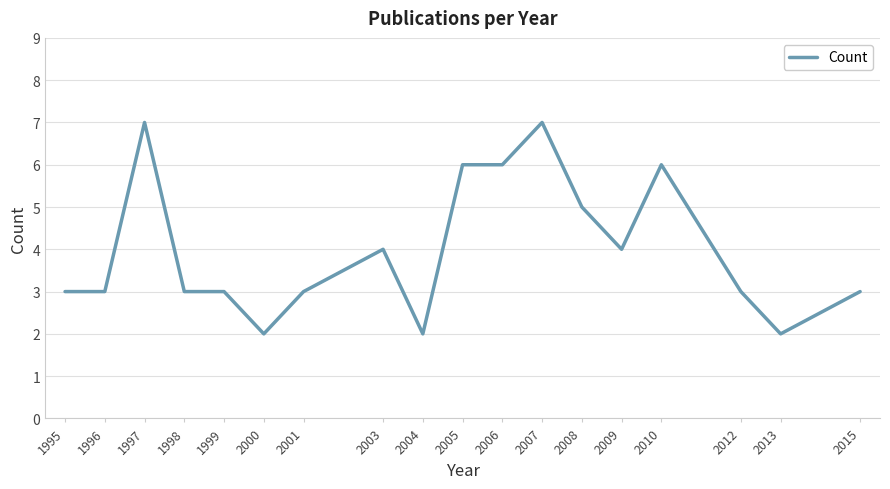

True or false: the data shows 8 at 2008.

False